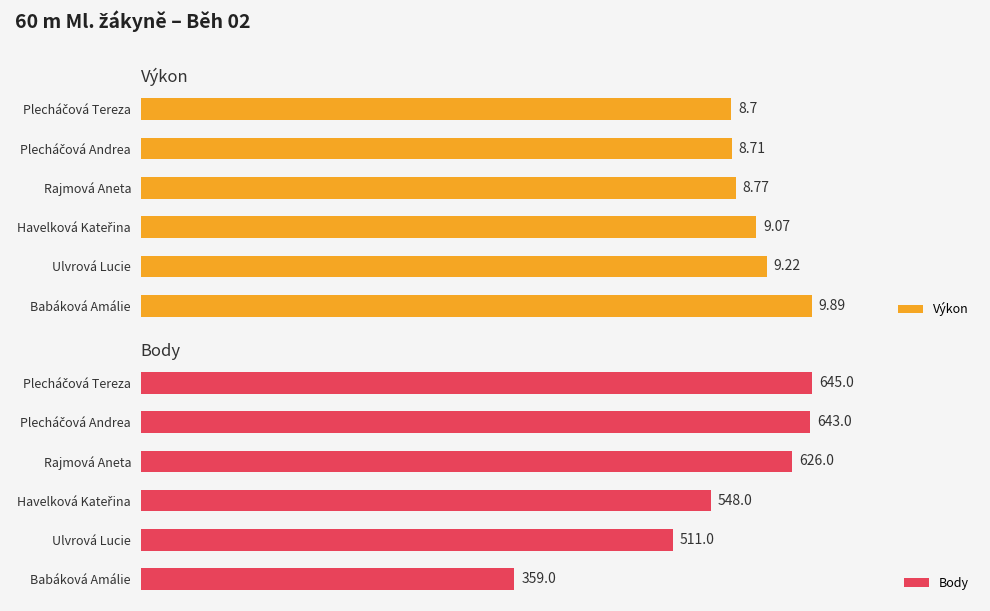

True or false: Výkon has a value of 0.6 at Rajmová Aneta.

False